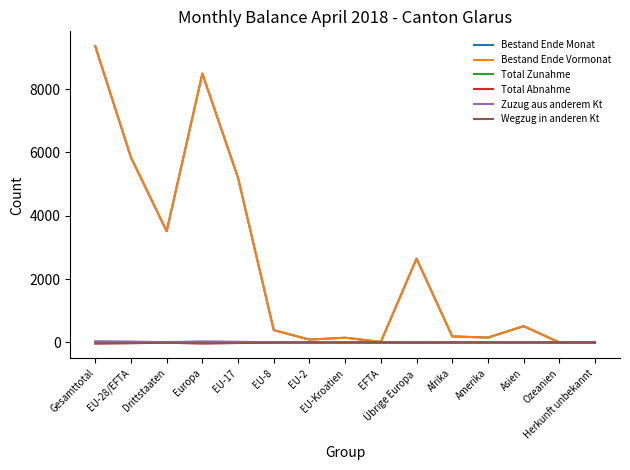

Which series has the widest spread of values?

Bestand Ende Vormonat